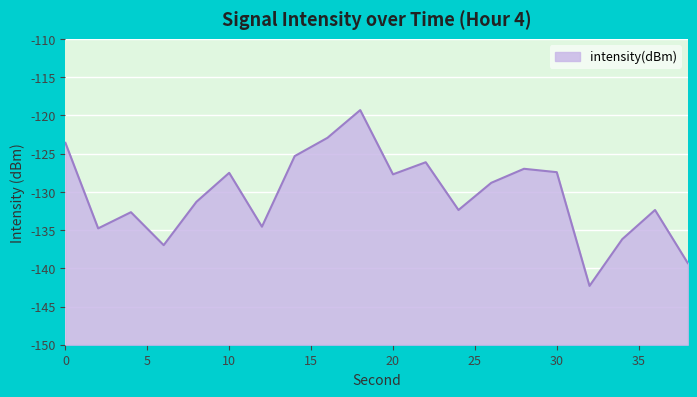

List the labels in order of value, largest first.

18, 16, 0, 14, 22, 28, 30, 10, 20, 26, 8, 24, 36, 4, 12, 2, 34, 6, 38, 32